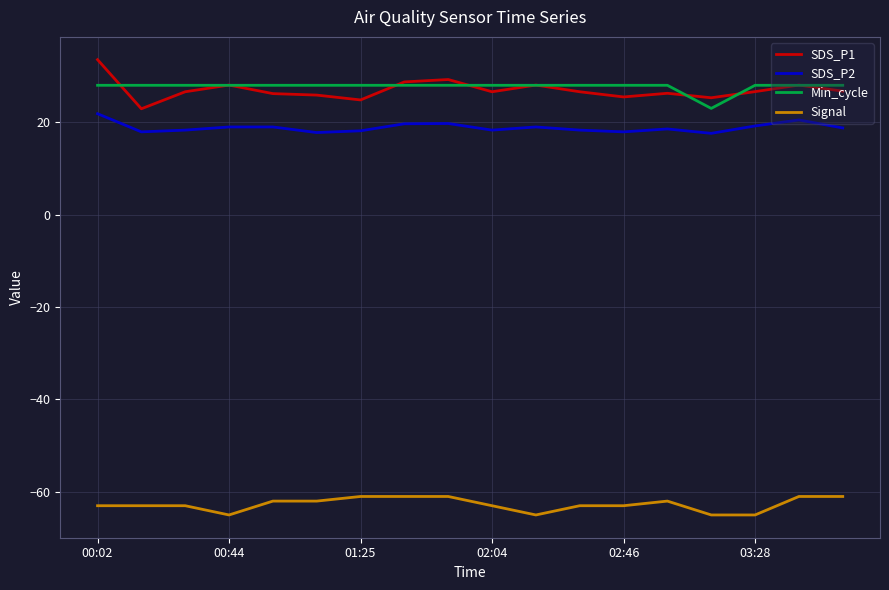

Rank the series by their maximum value, from highest to lowest.

SDS_P1, Min_cycle, SDS_P2, Signal